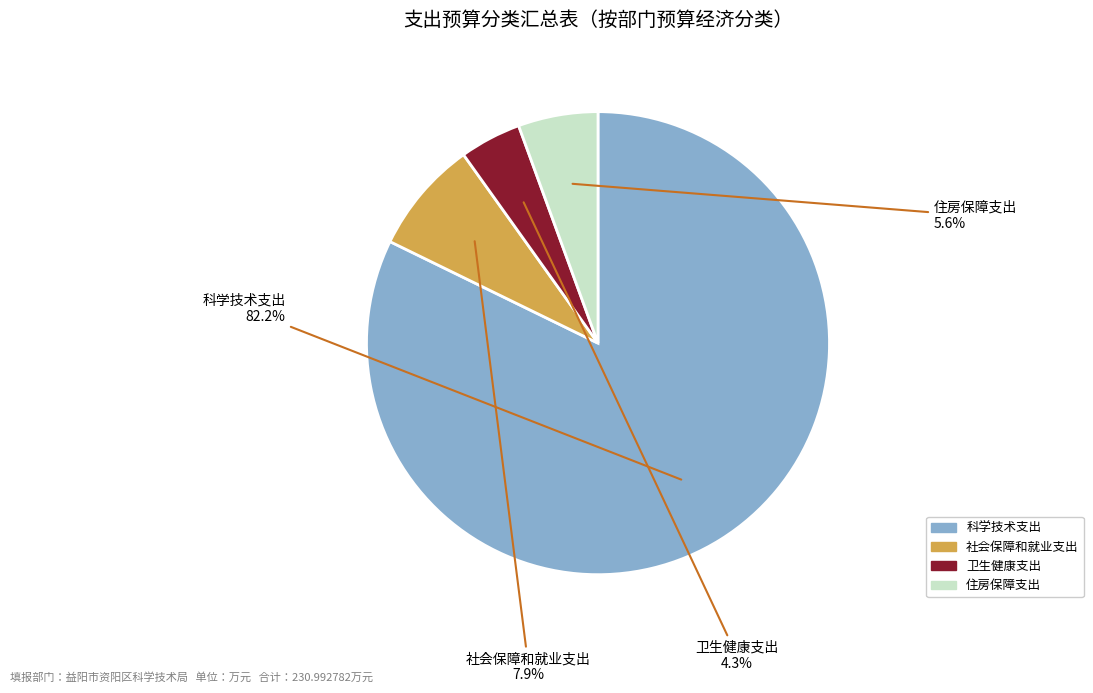

To the nearest percent, what is the difference between the 住房保障支出 and 卫生健康支出 slice percentages?

1%